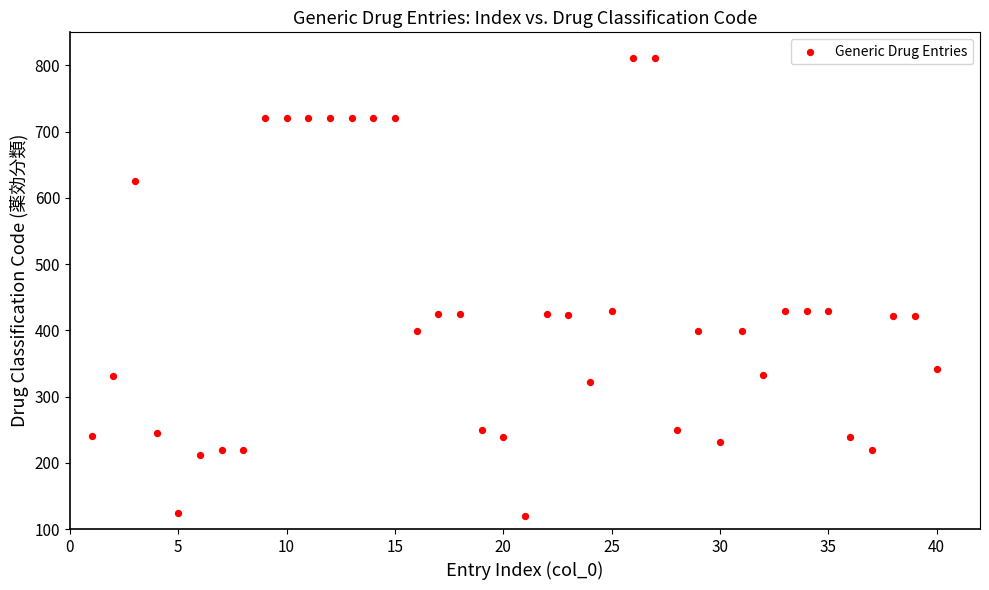

What is the range of X values (max minus min)?

39